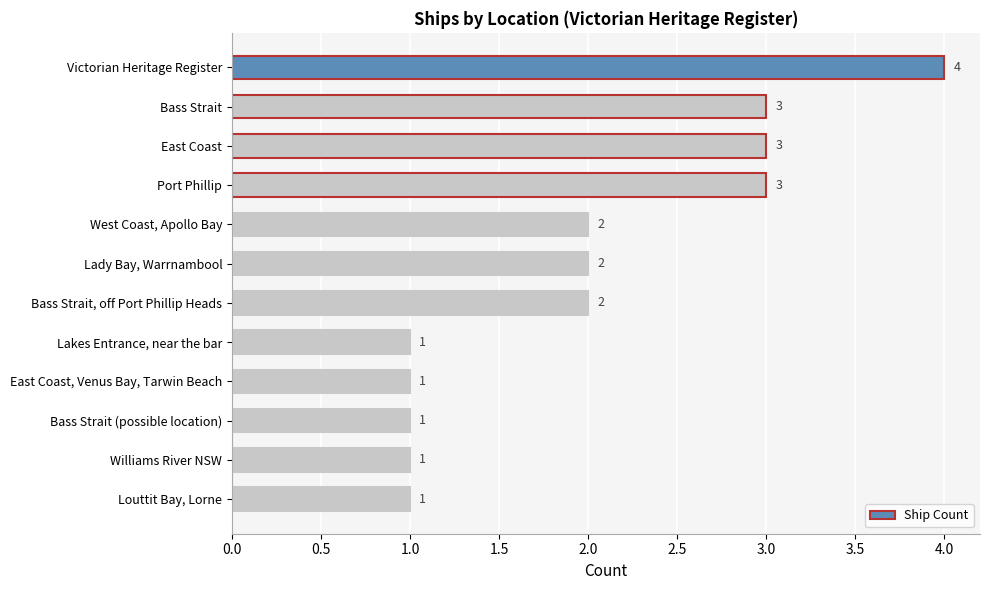

Which label corresponds to the largest value in the chart?

Victorian Heritage Register